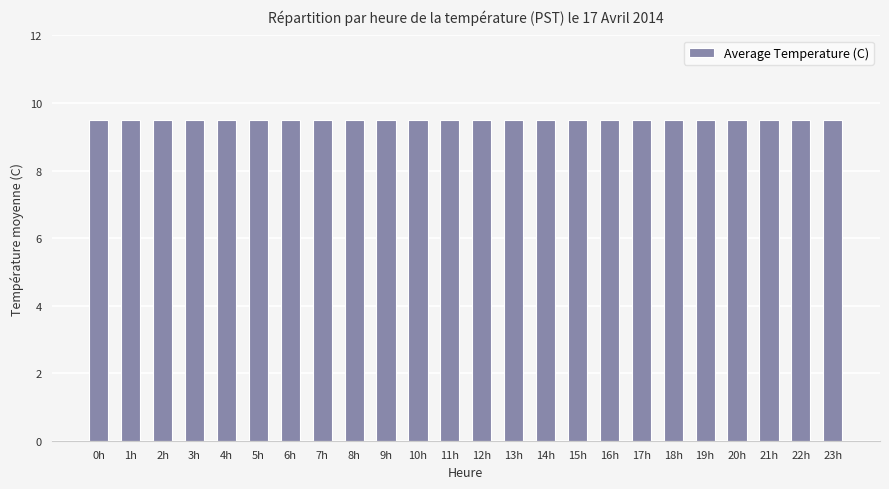

How many bars are there in total?

24